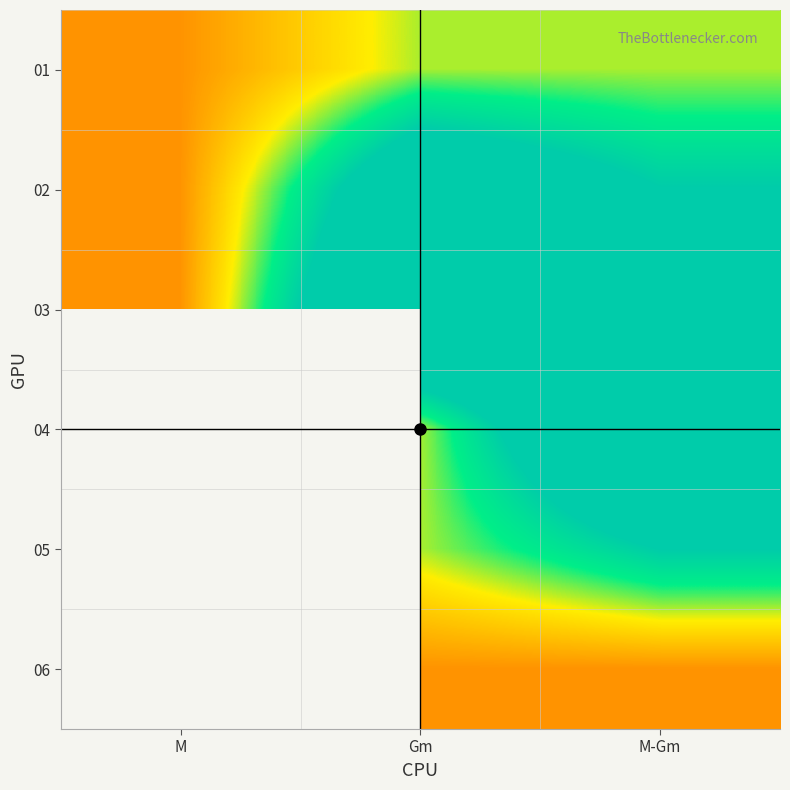

What is the spread (max minus min) of values at M-Gm?

4.0